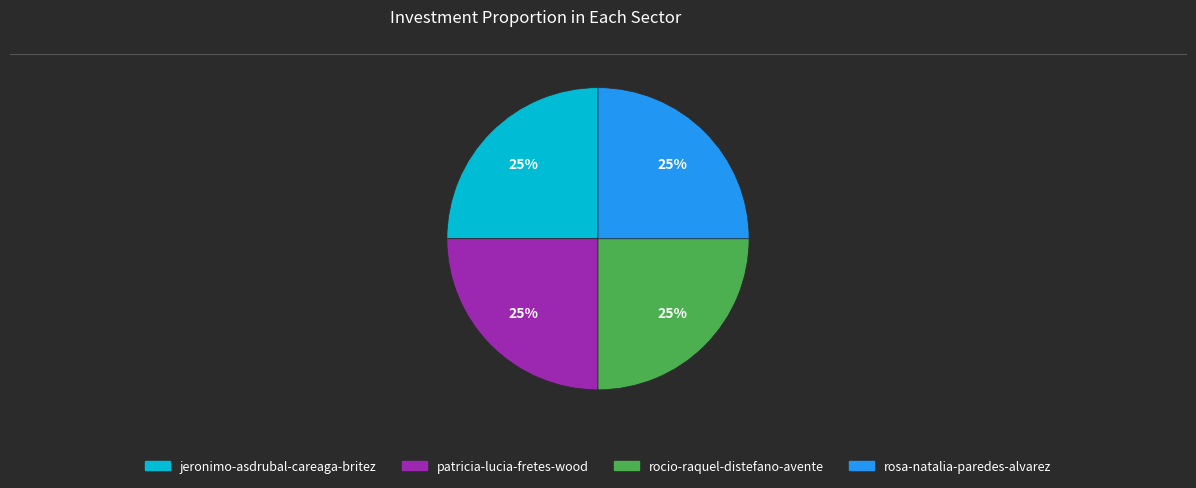

Does any single category account for the majority?

No